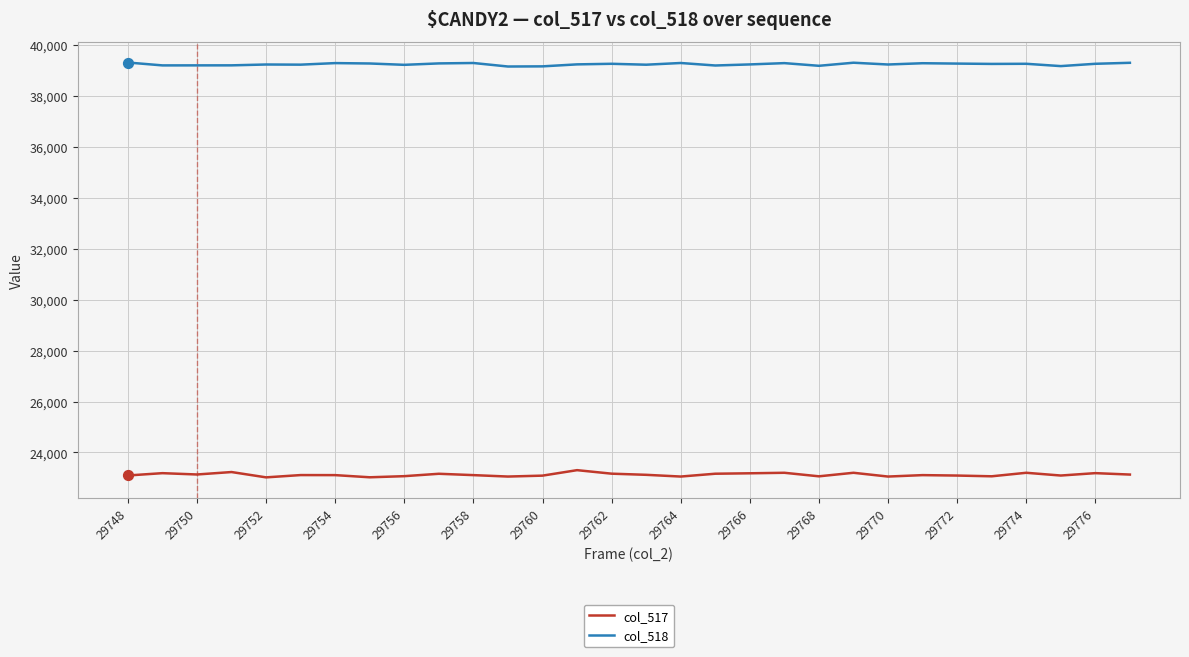

Which series has the largest range (max minus min)?

col_517